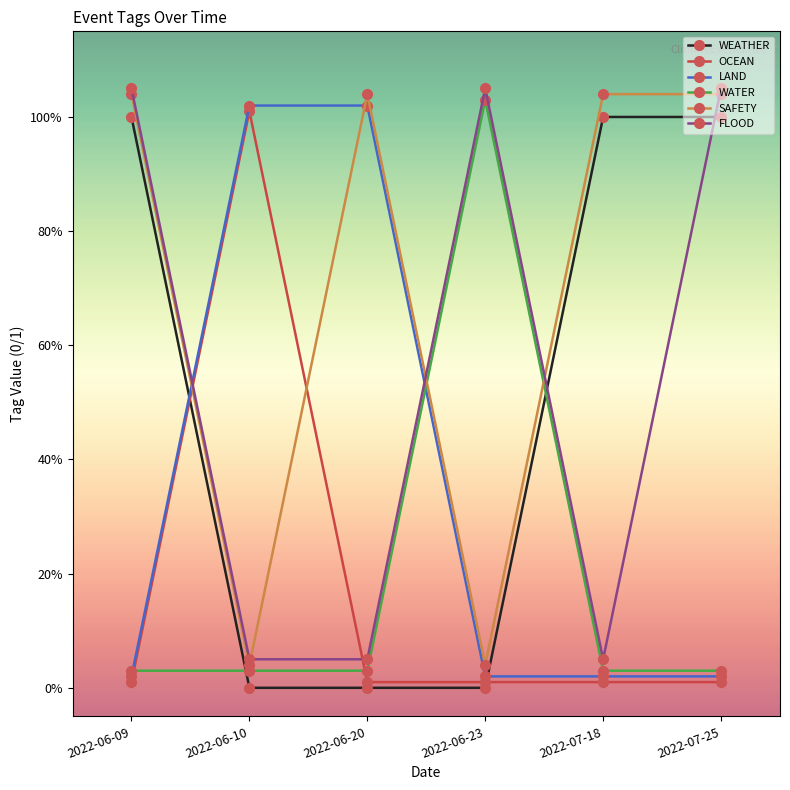

Rank the series at 2022-06-20 from lowest to highest value.

WEATHER, OCEAN, WATER, FLOOD, LAND, SAFETY